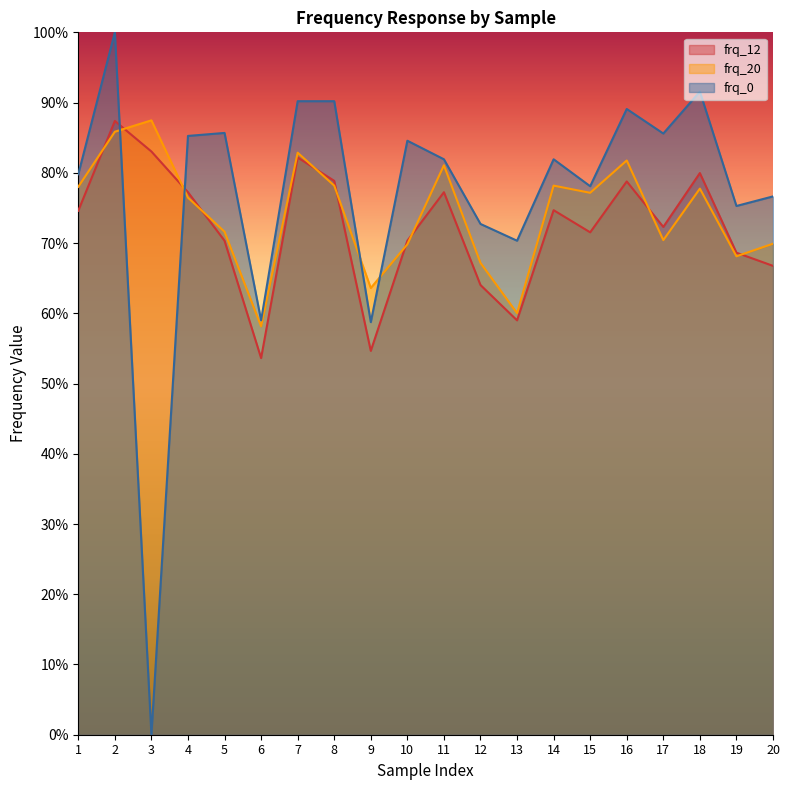

At how many categories does at least one series exceed 0?

20